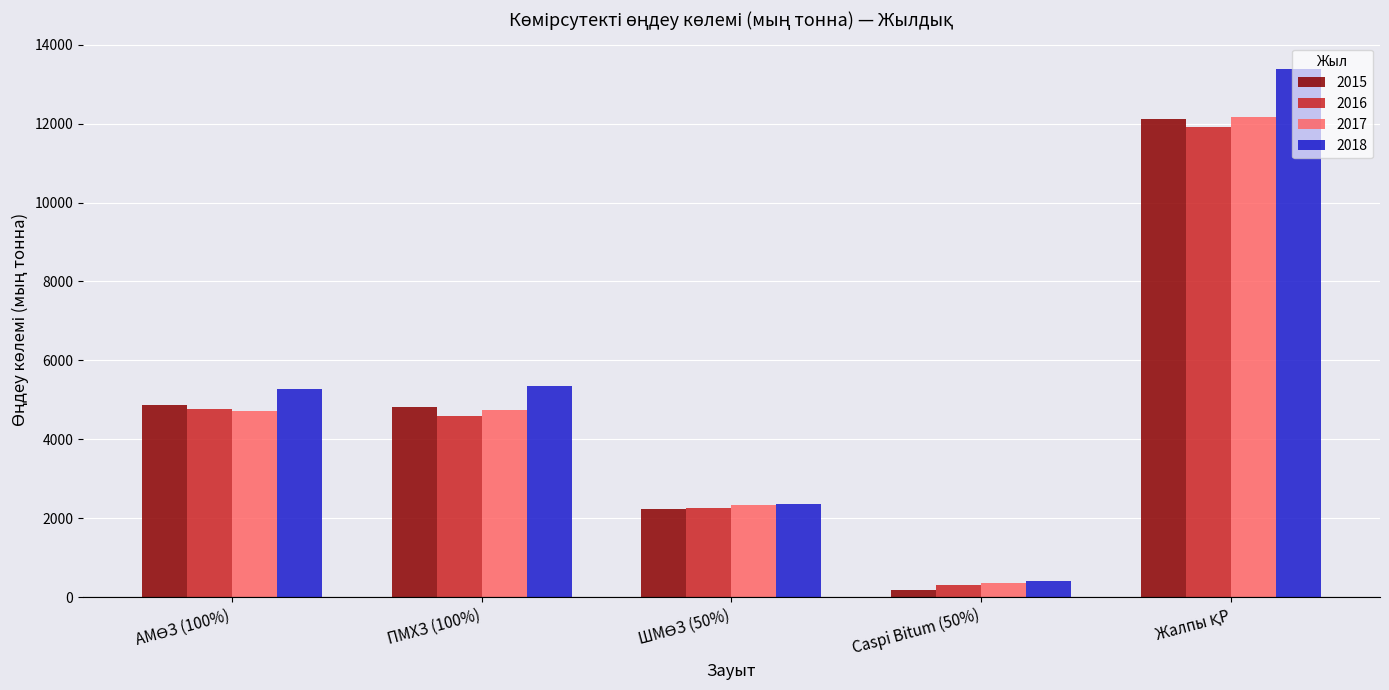

Which series has the largest total across all categories?

2018